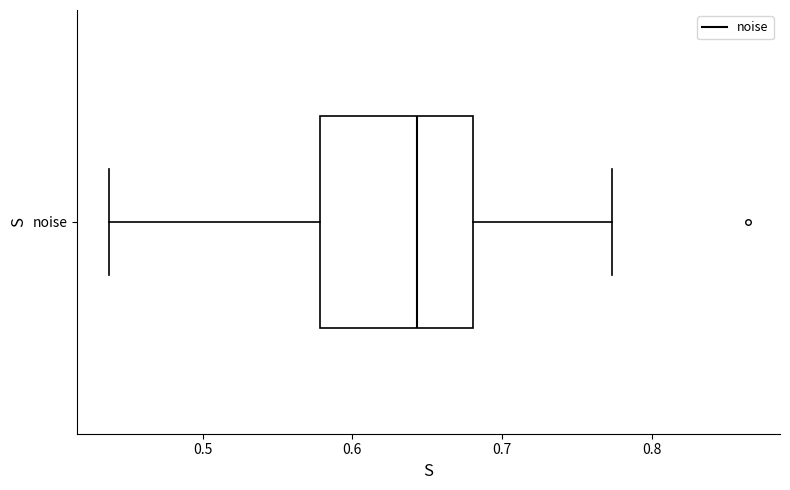

Where does the right whisker of the box for noise end on the x-axis? The values are not printed on the chart, so give them approximately, as read against the axis.

0.77